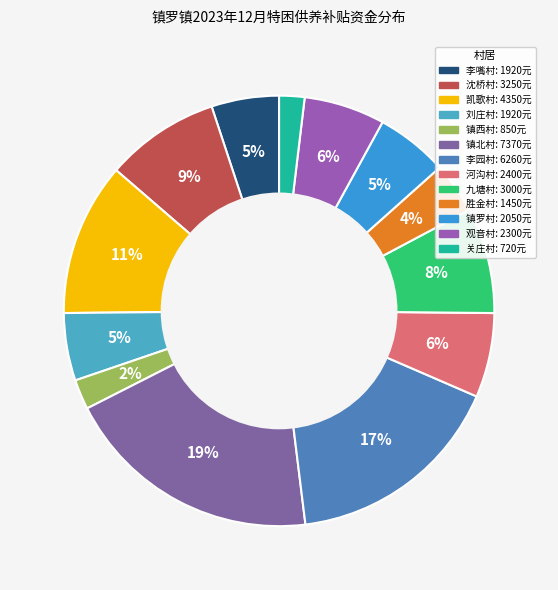

Is there a majority slice in this chart?

No